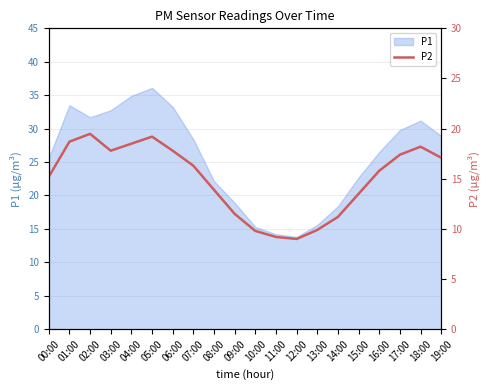

Reading left to right, extract all data points from this chart.

00:00=15.2	01:00=18.7	02:00=19.5	03:00=17.8	04:00=18.5	05:00=19.2	06:00=17.8	07:00=16.3	08:00=13.9	09:00=11.5	10:00=9.8	11:00=9.2	12:00=9.0	13:00=9.9	14:00=11.2	15:00=13.5	16:00=15.8	17:00=17.4	18:00=18.2	19:00=17.1